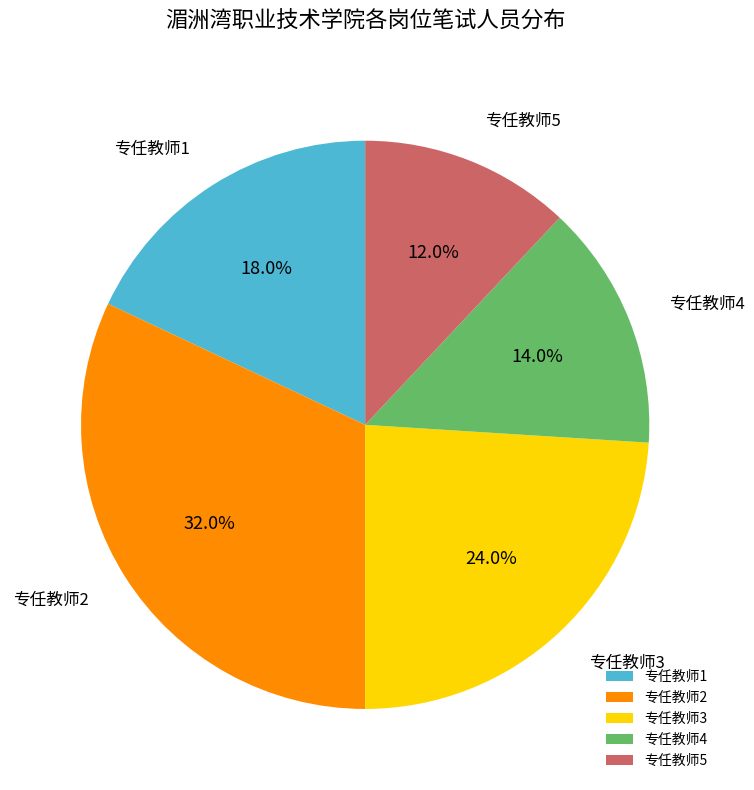

To the nearest percent, what is the average slice percentage?

20%